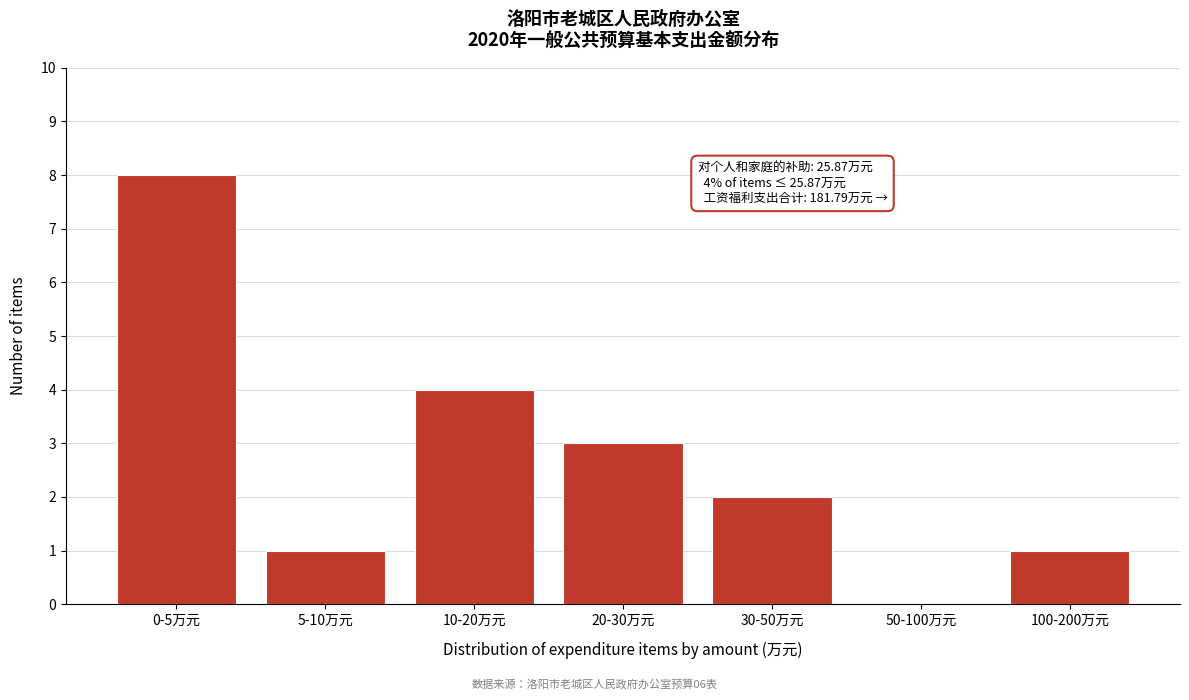

Reading right to left, list all the values displayed in this chart.

100-200万元=1	50-100万元=0	30-50万元=2	20-30万元=3	10-20万元=4	5-10万元=1	0-5万元=8